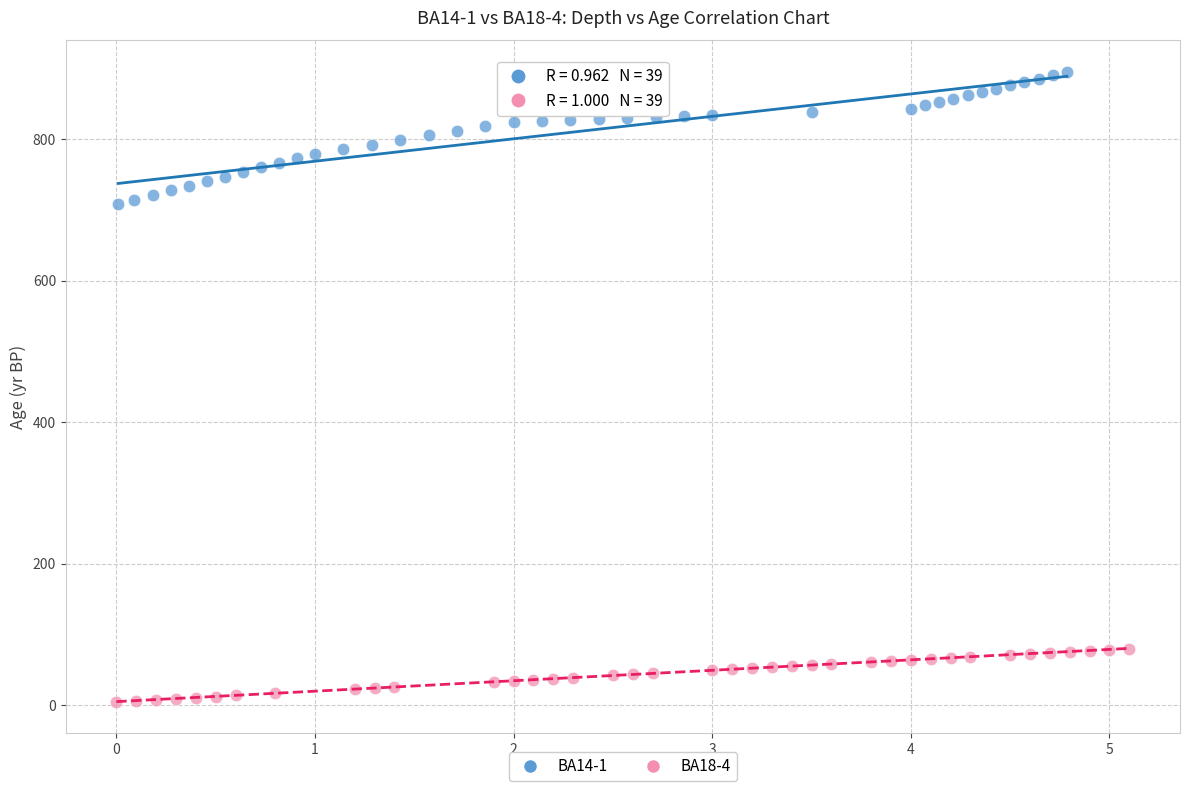

Which series has the largest Y range (max minus min)?

BA14-1